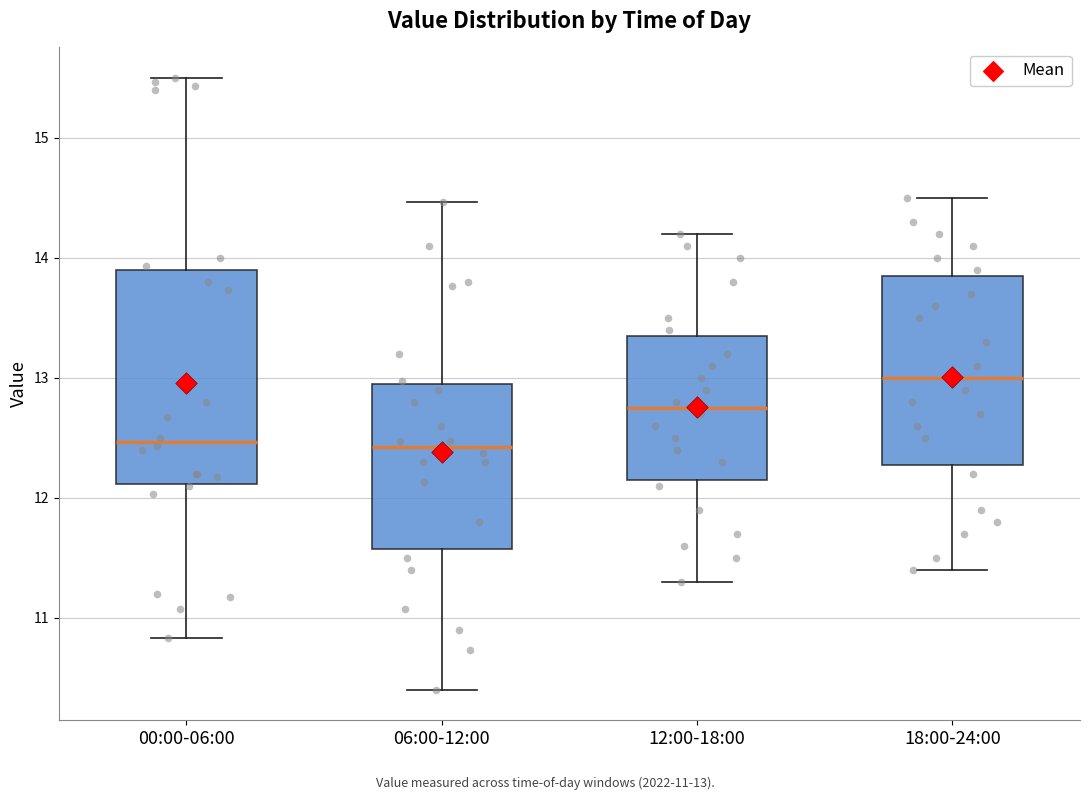

Where does the lower whisker of the box for 00:00-06:00 end on the y-axis? The values are not printed on the chart, so give them approximately, as read against the axis.

10.8